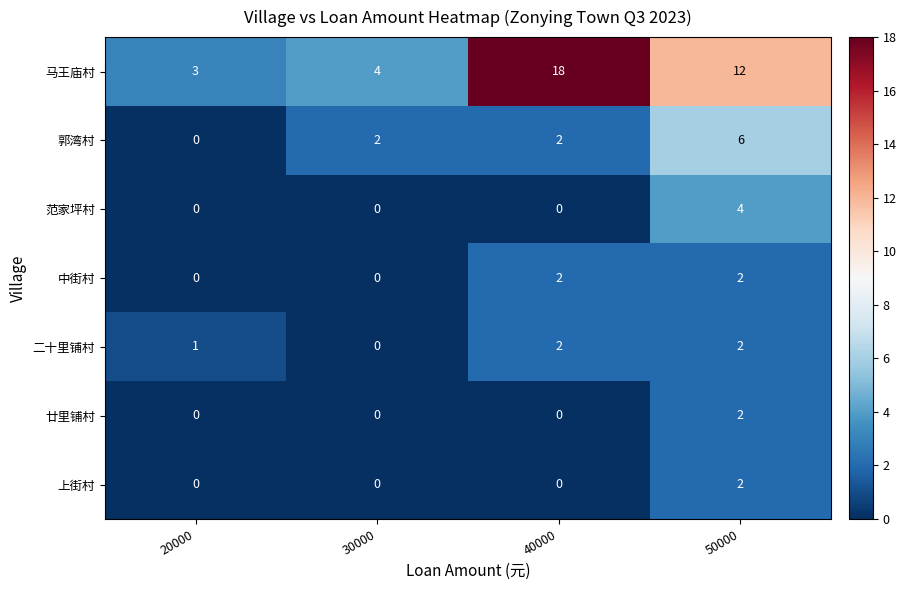

Is the value of 二十里铺村 at 50000 greater than the value of 廿里铺村 at 40000?

Yes